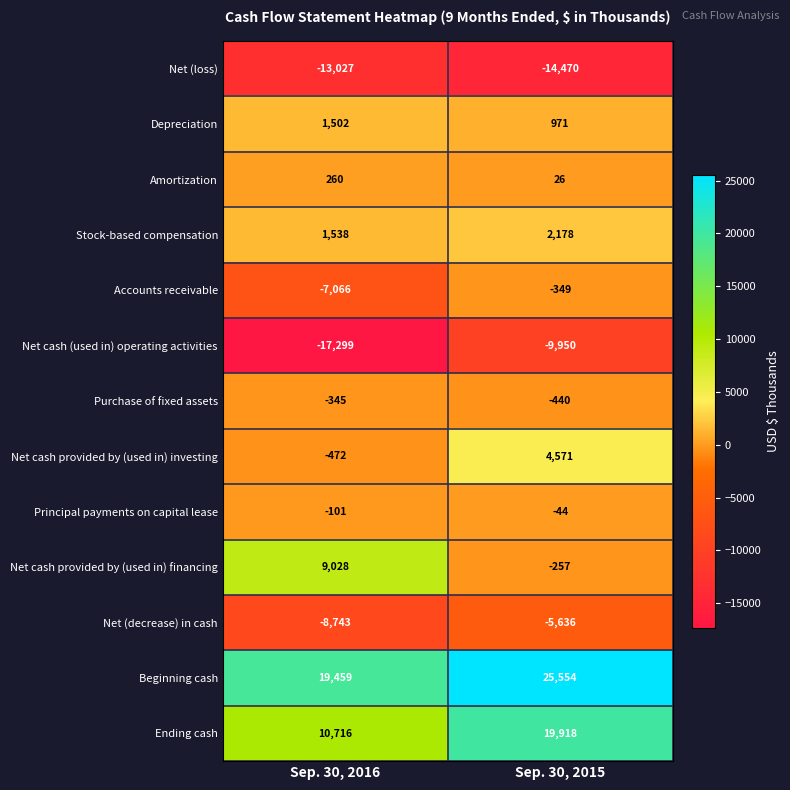

The value of Net (decrease) in cash at Sep. 30, 2015 is -5636. True or false?

True